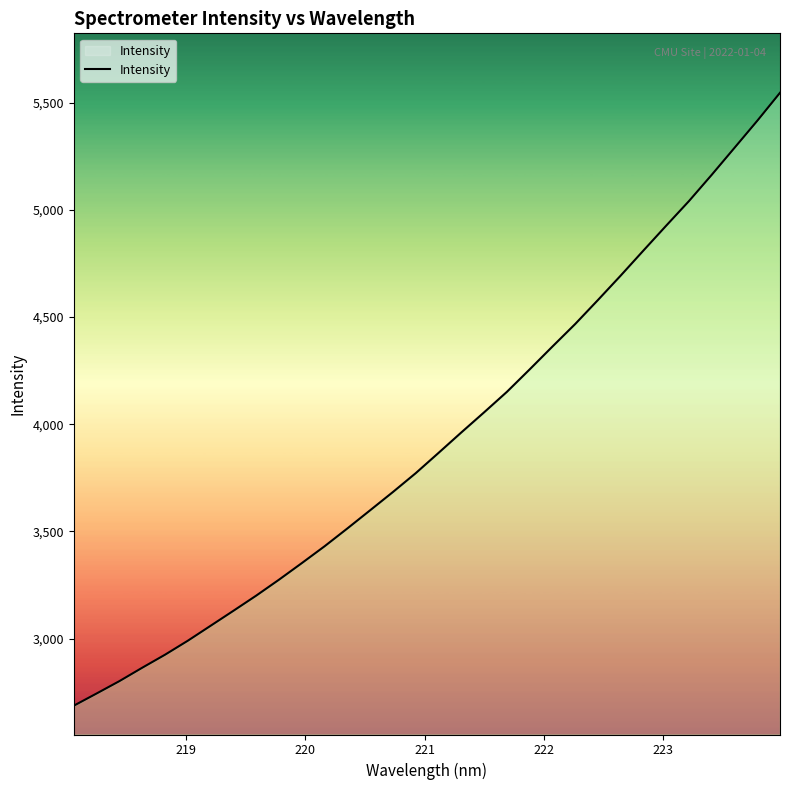

What is the difference between the maximum and minimum values?

2859.2